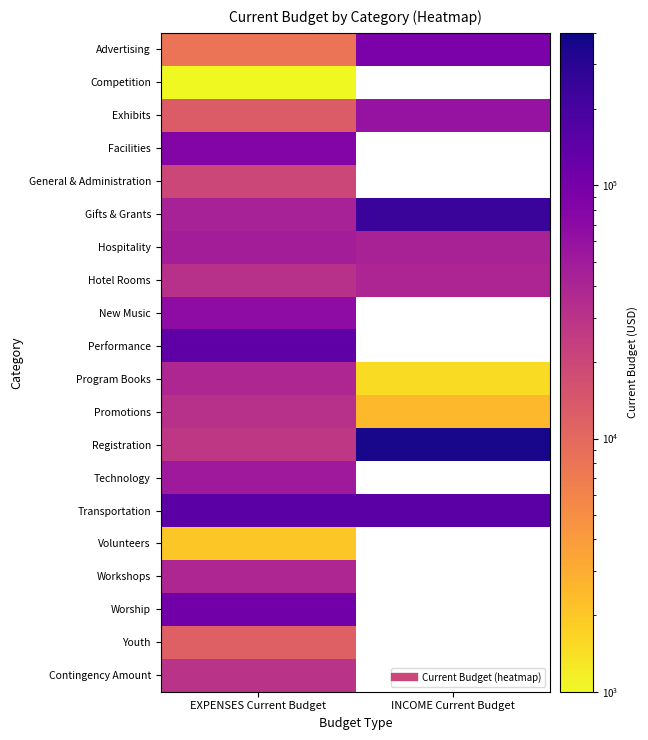

What is the minimum value for Registration?

27651.4